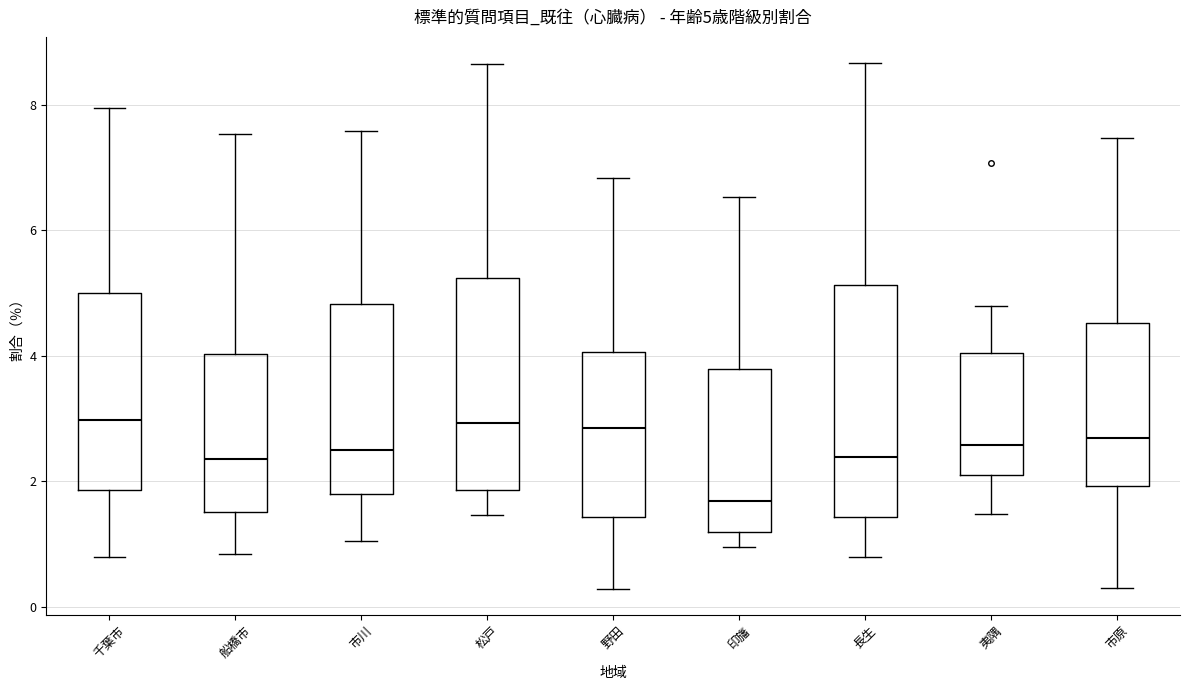

Which box is the tallest, from its lower edge to its upper edge?

長生